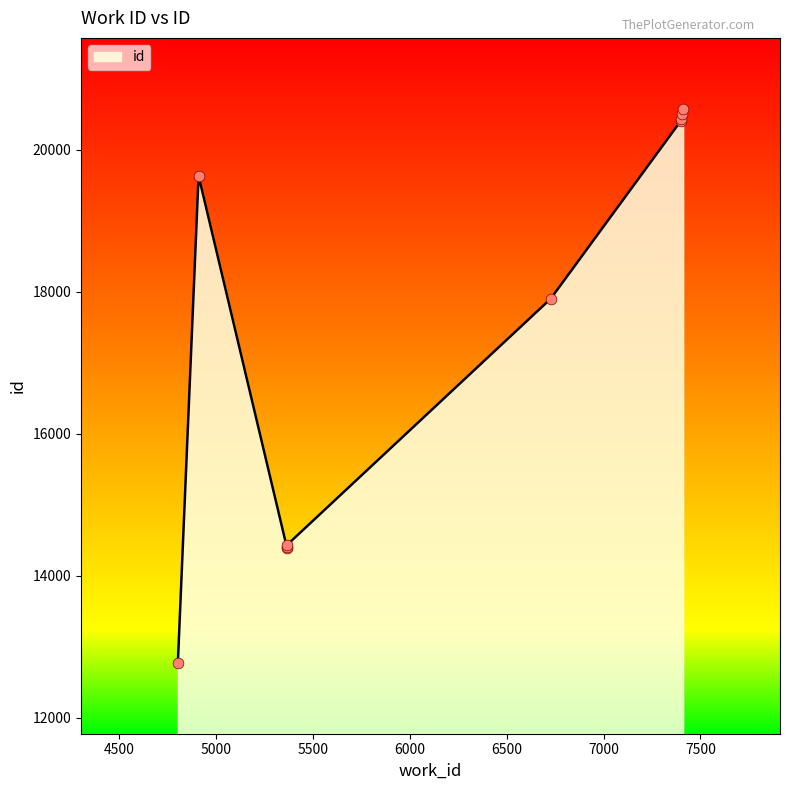

Which has a higher value, 7400 or 5366?

7400